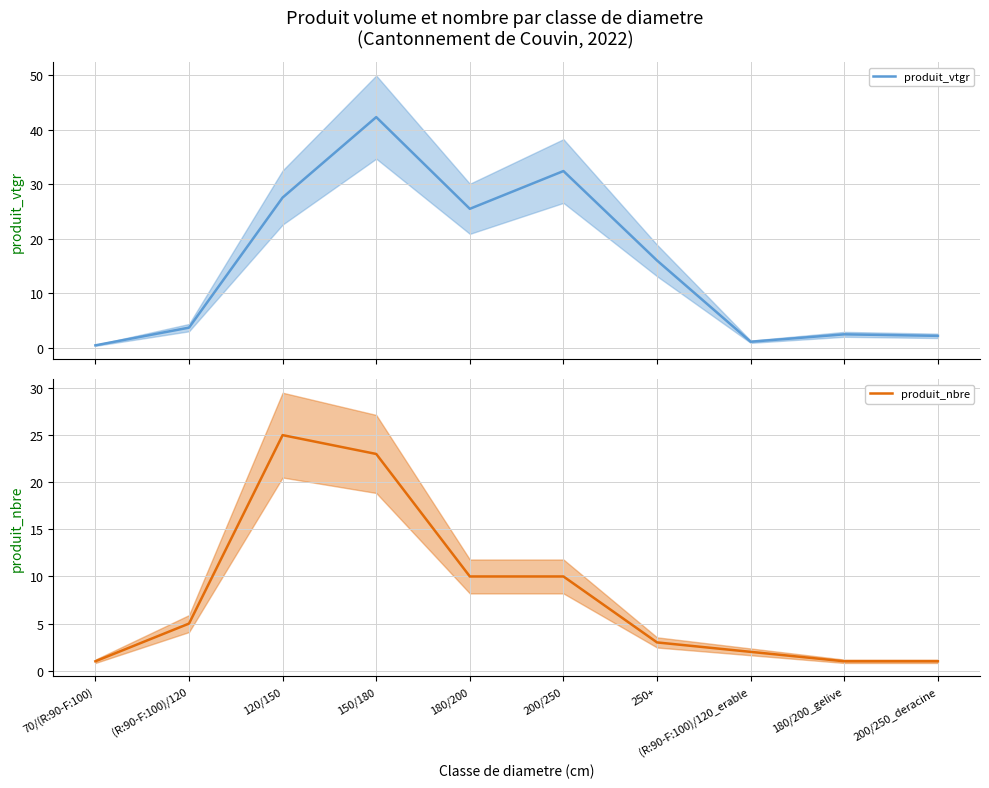

At how many categories does at least one series exceed 26?

3